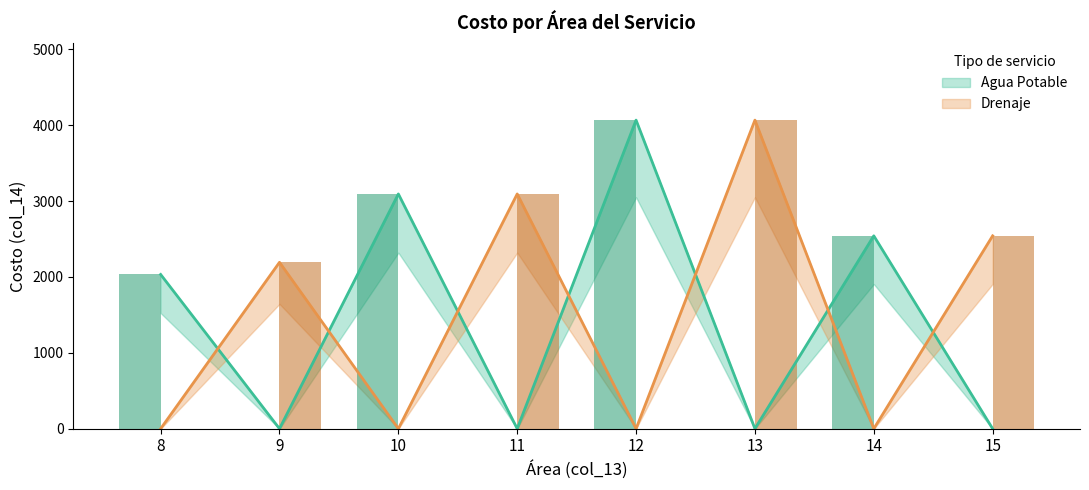

Which category has the lowest value across all series?

9